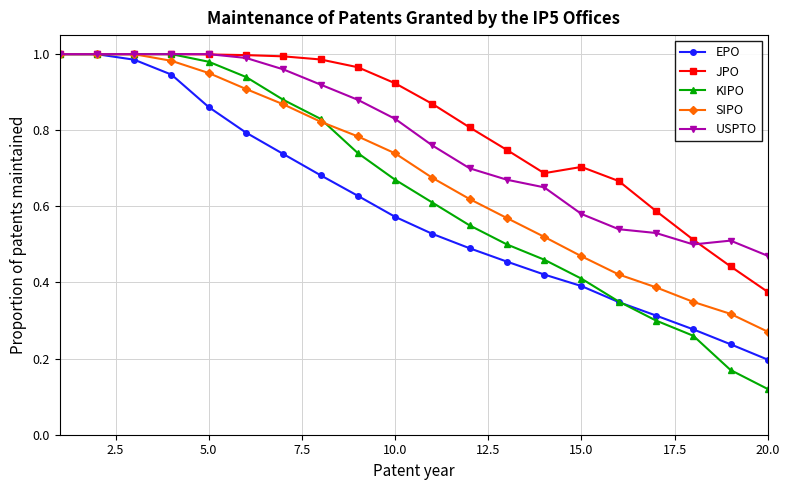

How many lines are shown in the chart?

5